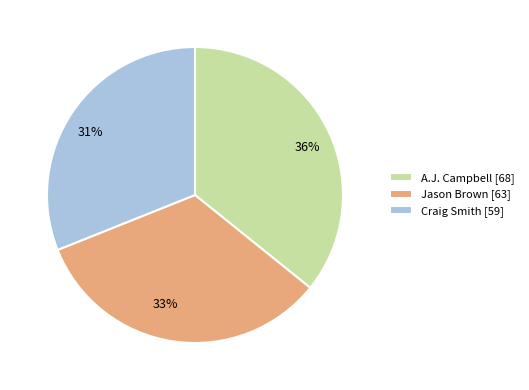

Which has a higher value, Craig Smith or A.J. Campbell?

A.J. Campbell